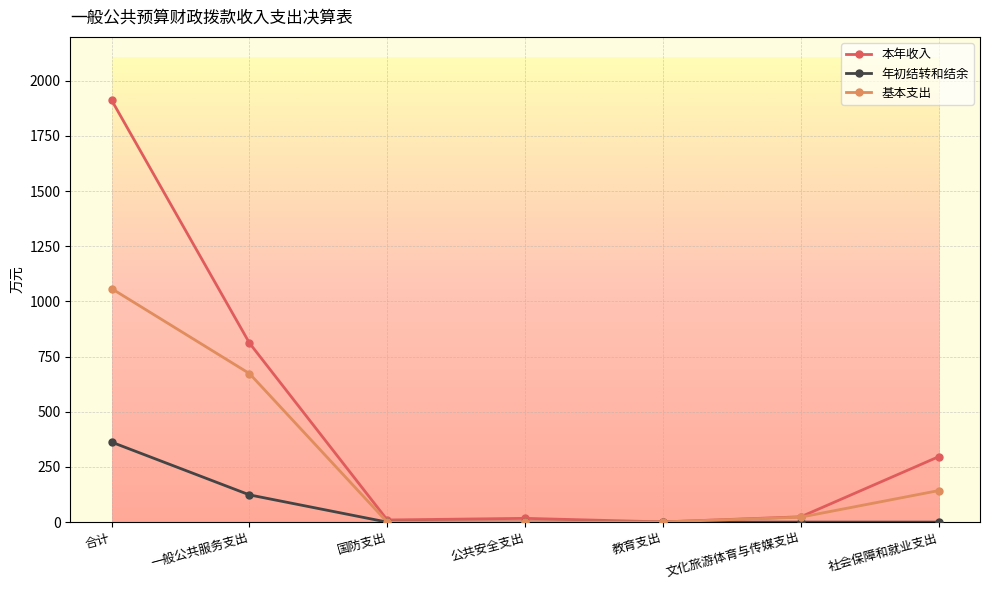

How many lines are shown in the chart?

3